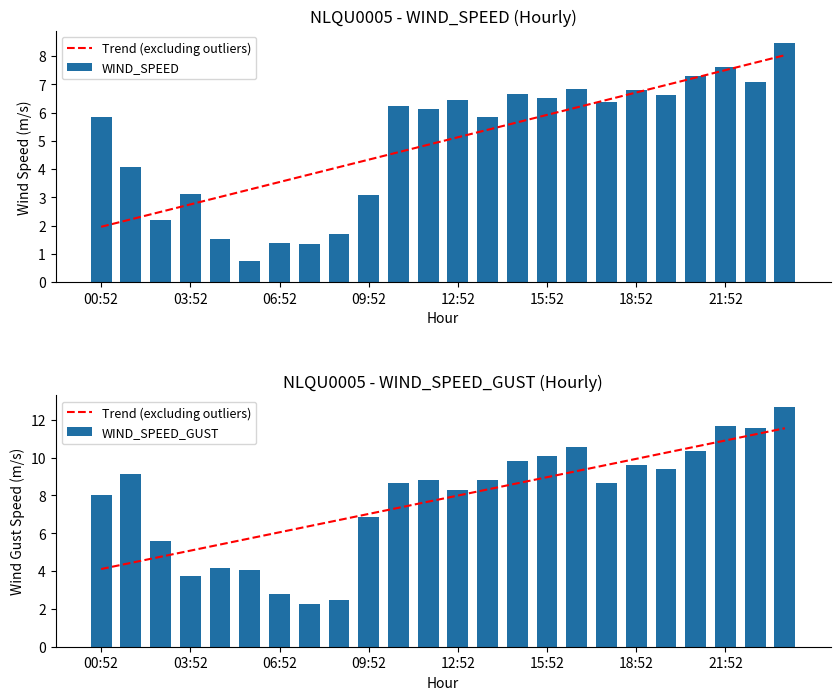

What is the difference between the second highest and minimum values in the WIND_SPEED series?

6.9